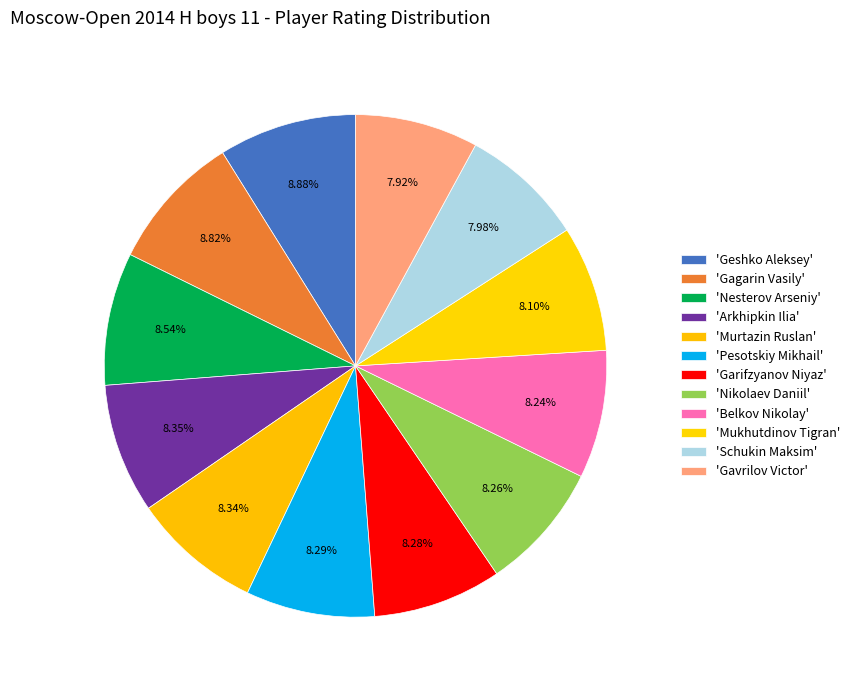

How many segments does this pie chart have?

12